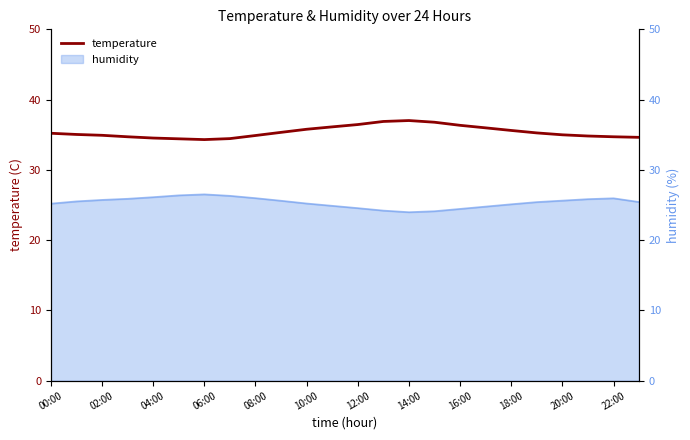

The value at 06:00 is 12.2. True or false?

False